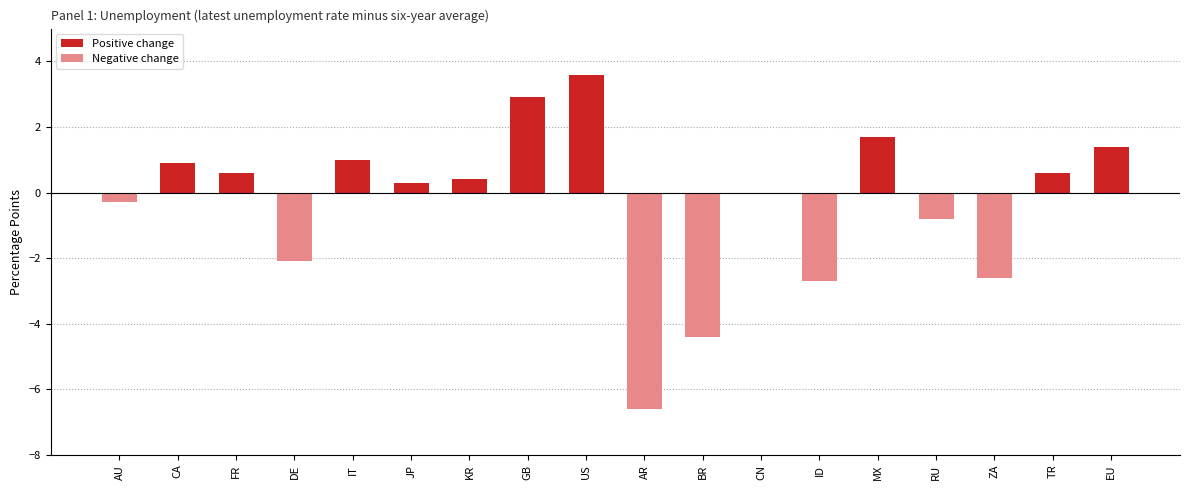

True or false: Negative change has a value of -1.0 at ZA.

False